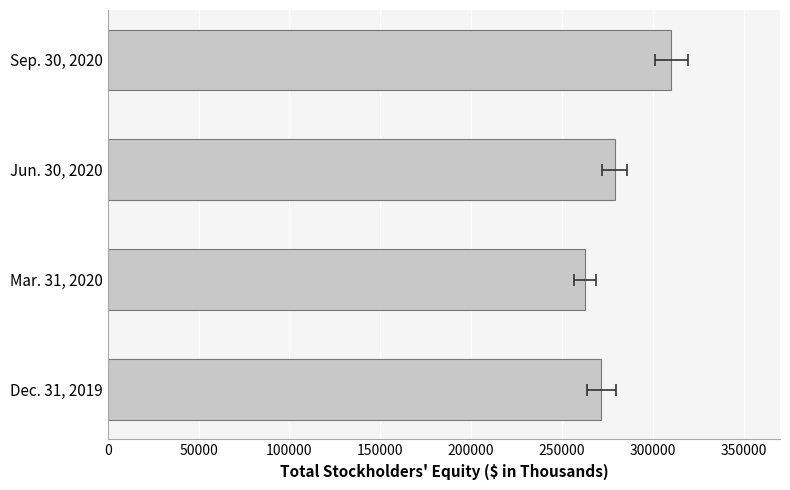

Reading right to left, what are all the values shown in this chart?

310208	278968	262684	271623